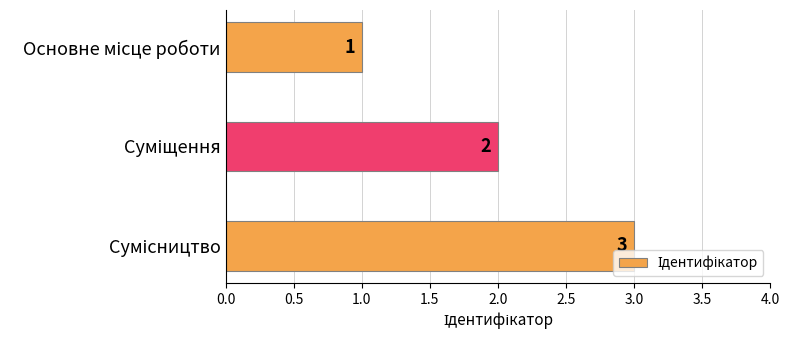

What is the greatest value displayed?

3